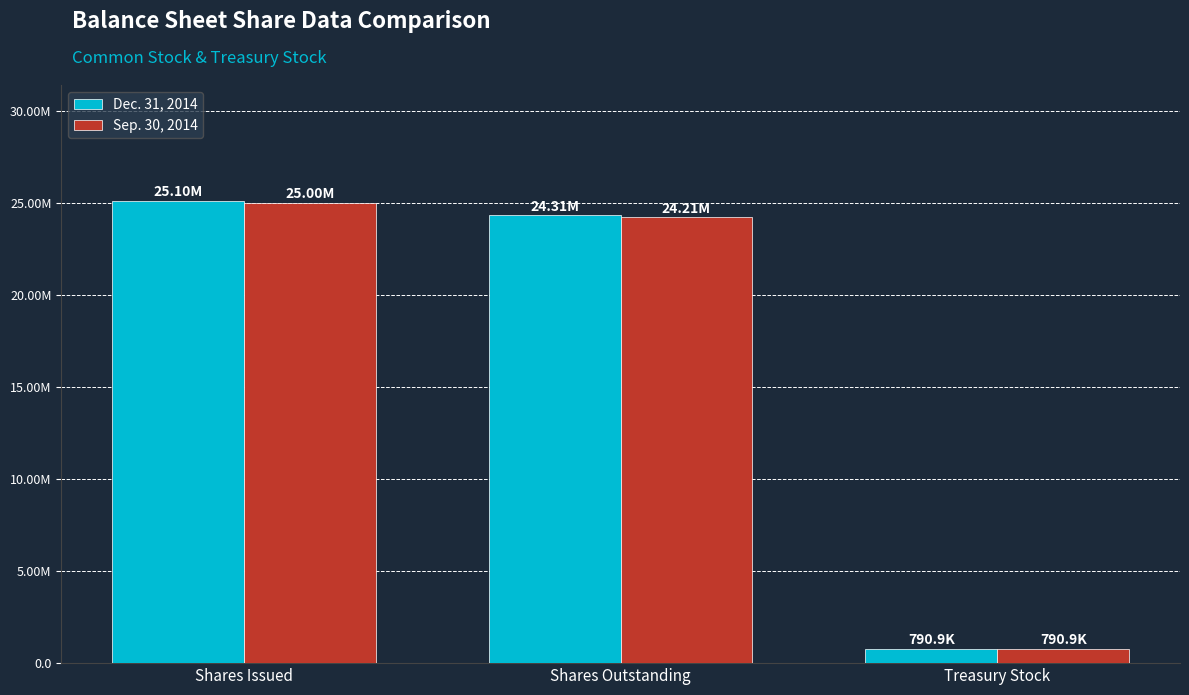

Is it true that Dec. 31, 2014 equals 41045836 at Shares Issued?

False